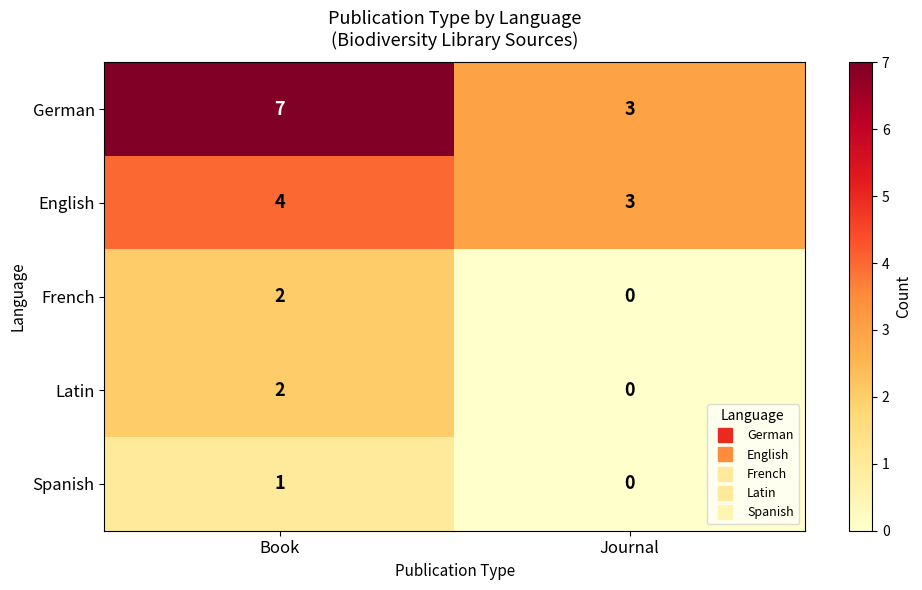

Rank the categories by English value from highest to lowest.

Book, Journal